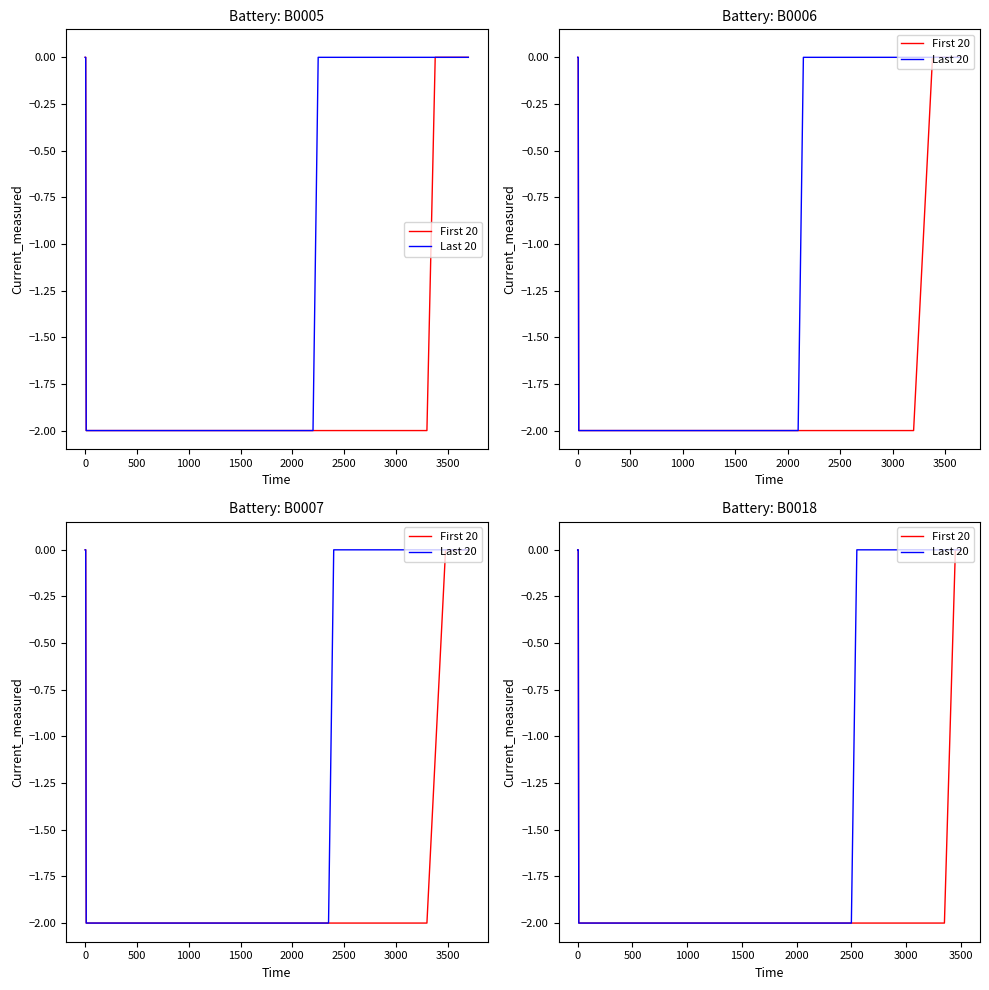

Which series has the largest total across all categories?

Last 20